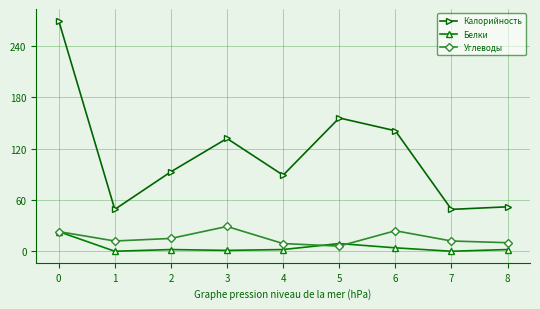

What is the total value across all series at 6?

169